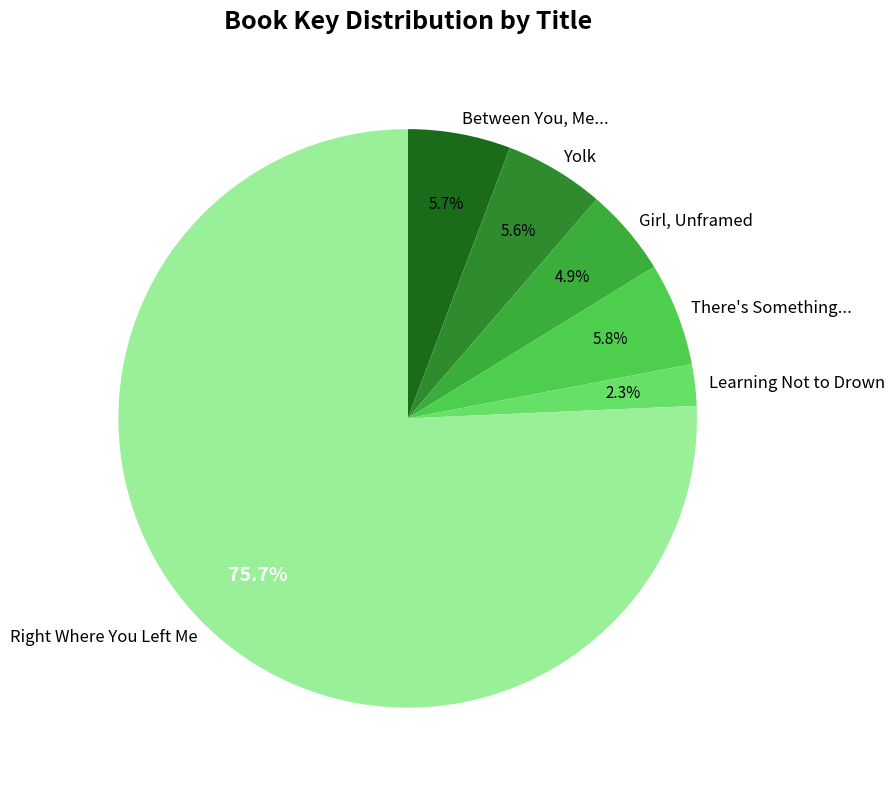

Rank the categories by value from highest to lowest.

Right Where You Left Me, There's Something..., Between You, Me..., Yolk, Girl, Unframed, Learning Not to Drown